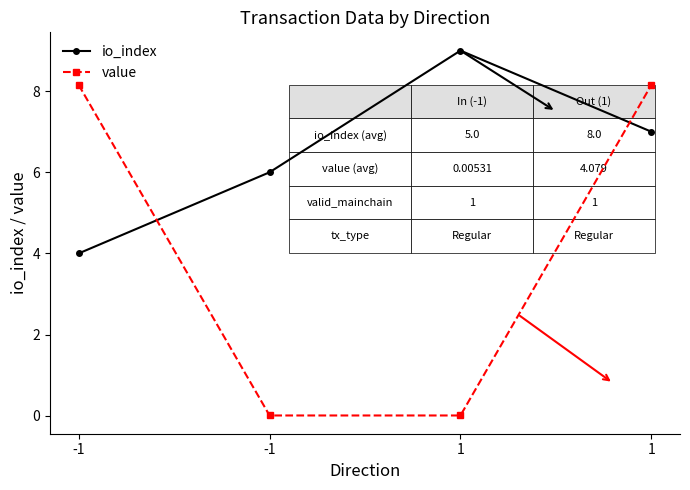

The value of io_index at 1 is 7.0. True or false?

True